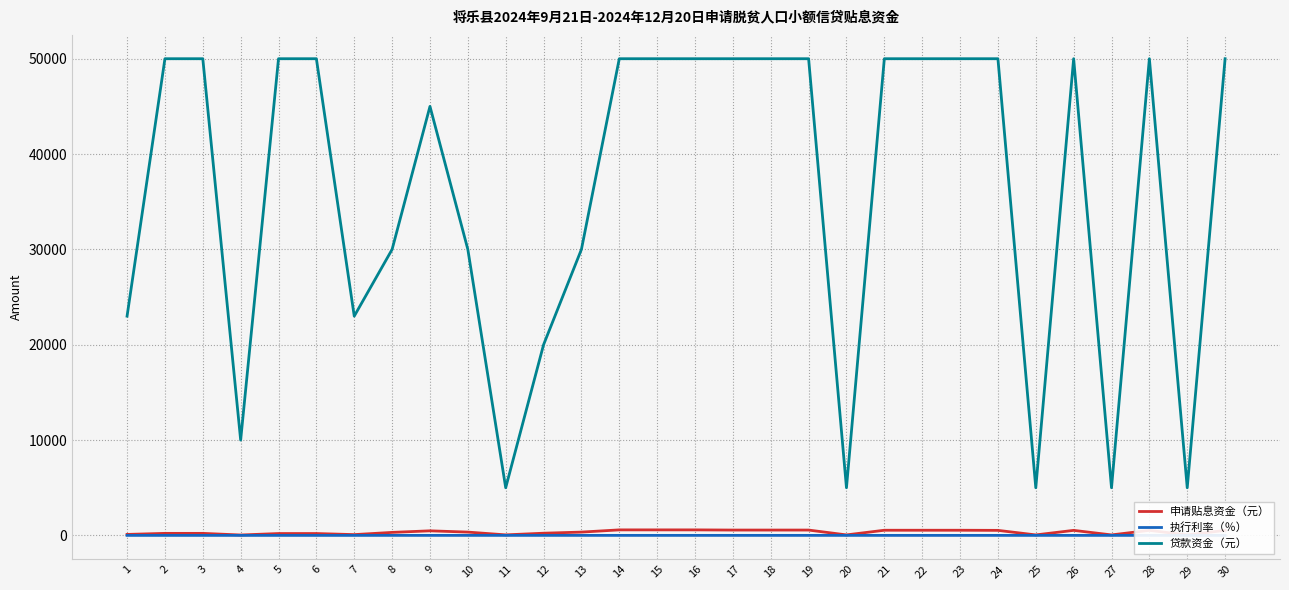

Does the chart have visible grid lines?

Yes